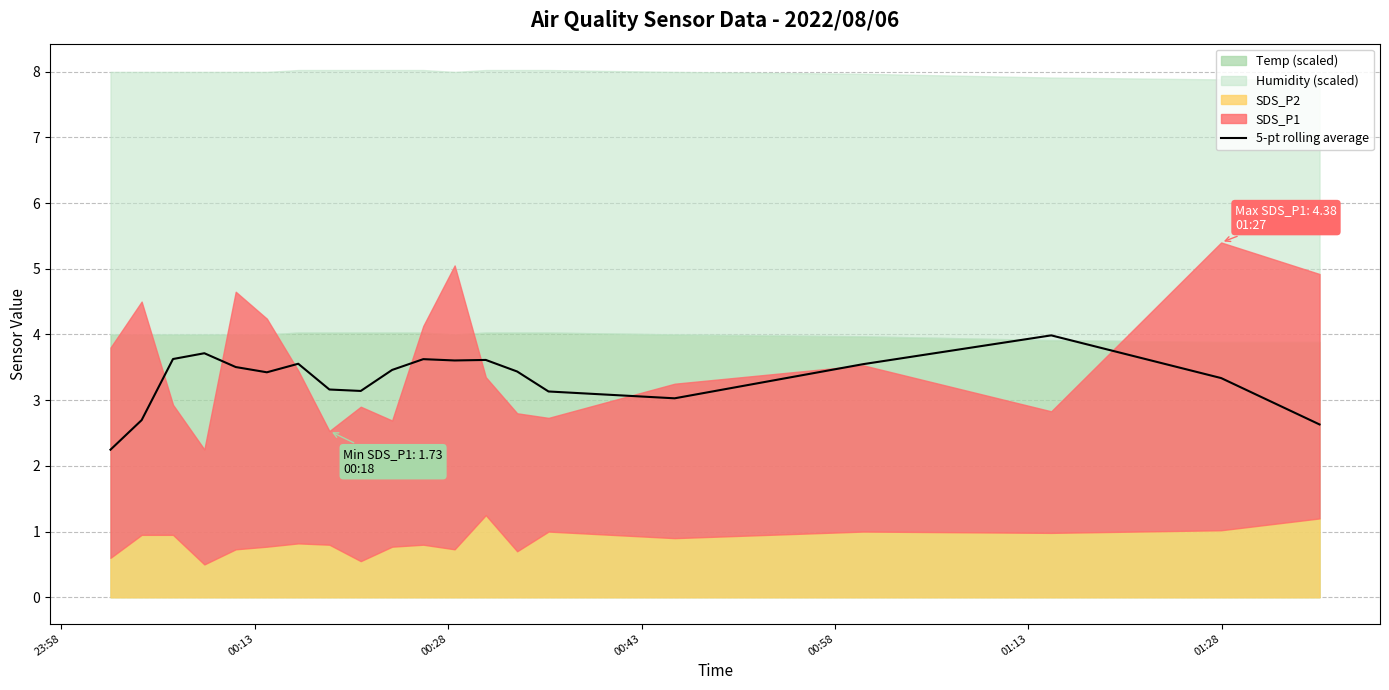

What is the maximum value for 5-pt rolling average?

4.0